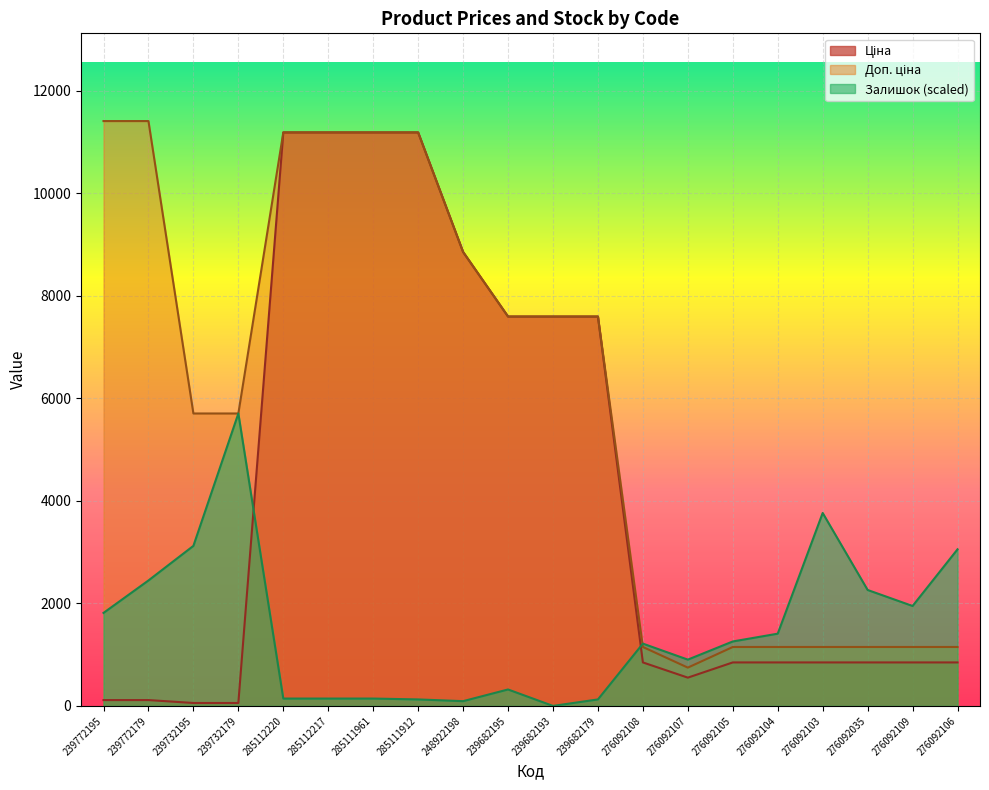

Reading left to right, extract all data points from this chart.

Ціна: 114.1	114.1	57.0	57.0	11188.2	11188.2	11188.2	11188.2	8856.7	7596.5	7596.5	7596.5	848.4	551.5	848.4	848.4	848.4	848.4	848.4	848.4
Доп. ціна: 11410.0	11410.0	5705.0	5705.0	11188.2	11188.2	11188.2	11188.2	8856.7	7596.5	7596.5	7596.5	1149.7	747.0	1149.7	1149.7	1149.7	1149.7	1149.7	1149.7
Залишок: 1814.5	2447.4	3122.6	5705.0	143.5	143.5	143.5	126.6	92.8	320.7	0.0	126.6	1215.3	903.0	1257.5	1409.4	3763.9	2261.7	1949.5	3055.0